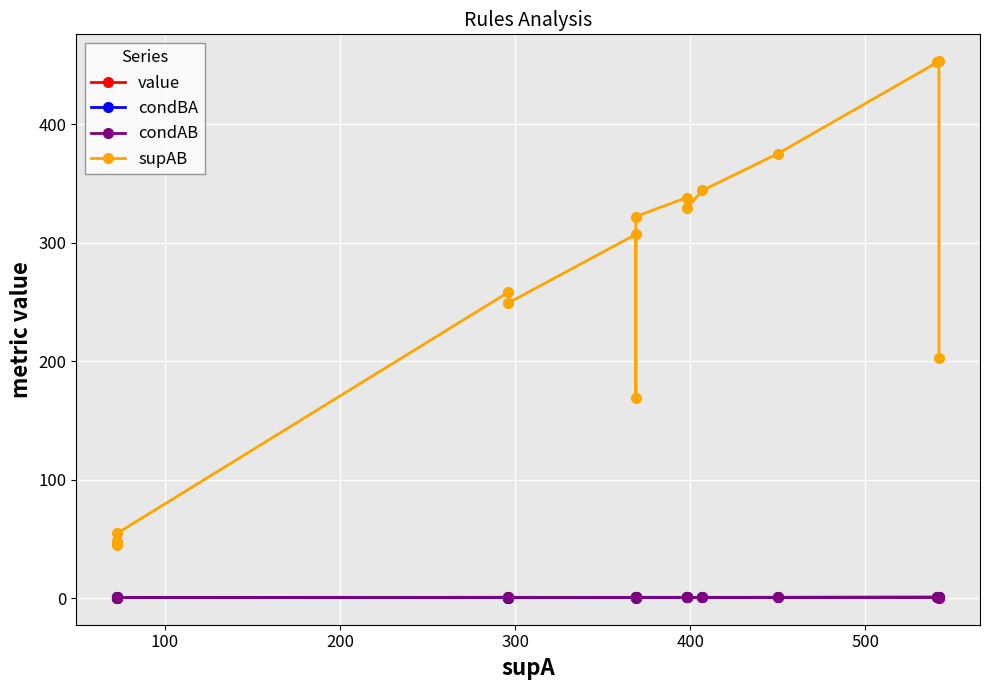

What is the value of the condAB point at the 4th from the left?

0.9